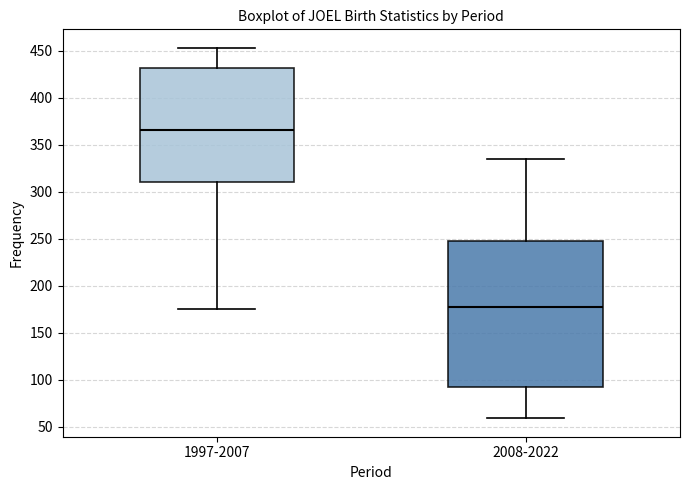

Reading left to right, read every box against the y-axis: the position of its median line, the range the box covers, and the ends of its whiskers. The values are not printed on the chart, so give them approximately, as read against the axis.

1997-2007: median 365, box 310 to 430, whiskers 175 to 455
2008-2022: median 175, box 90 to 245, whiskers 60 to 335